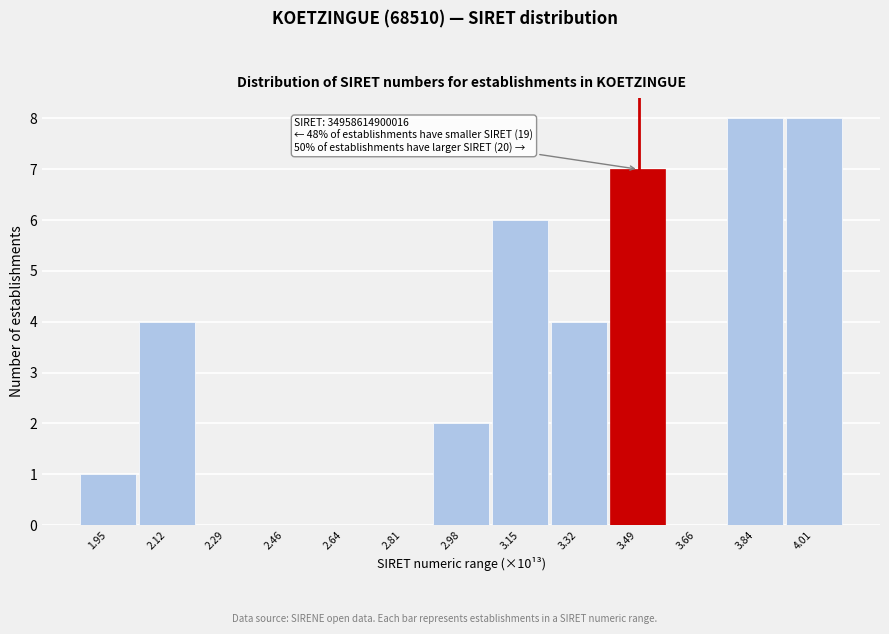

Reading left to right, what are all the values shown in this chart?

1.95=1	2.12=4	2.29=0	2.46=0	2.64=0	2.81=0	2.98=2	3.15=6	3.32=4	3.49=7	3.66=0	3.84=8	4.01=8